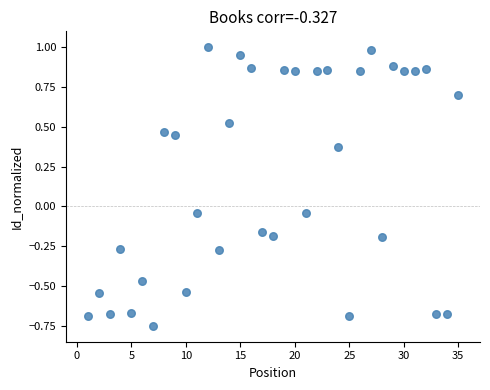

What is the range of X values (max minus min)?

34.0